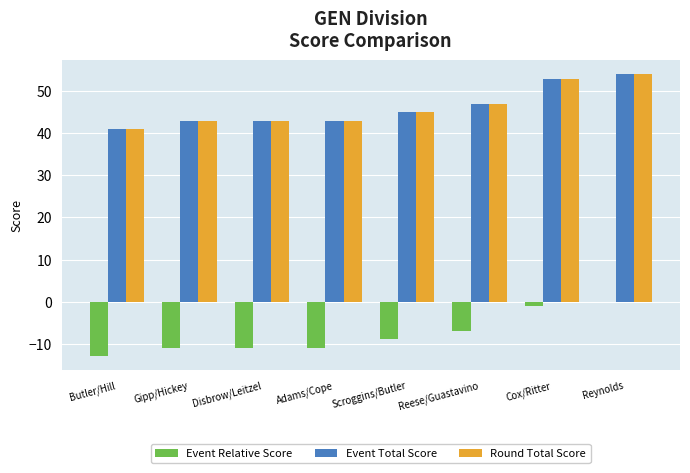

What is the sum of the Event Relative Score values at Cox/Ritter and Scroggins/Butler?

-10